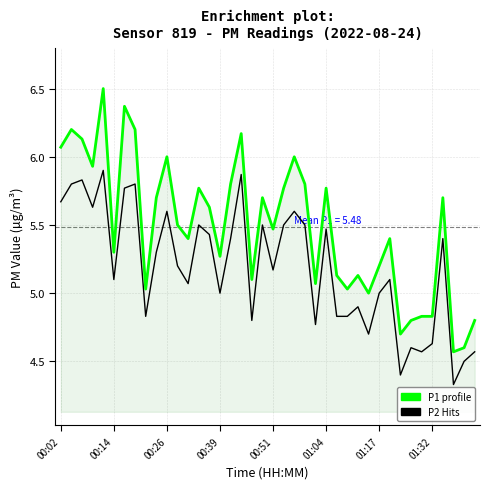

What is the maximum value shown in the chart?

6.5